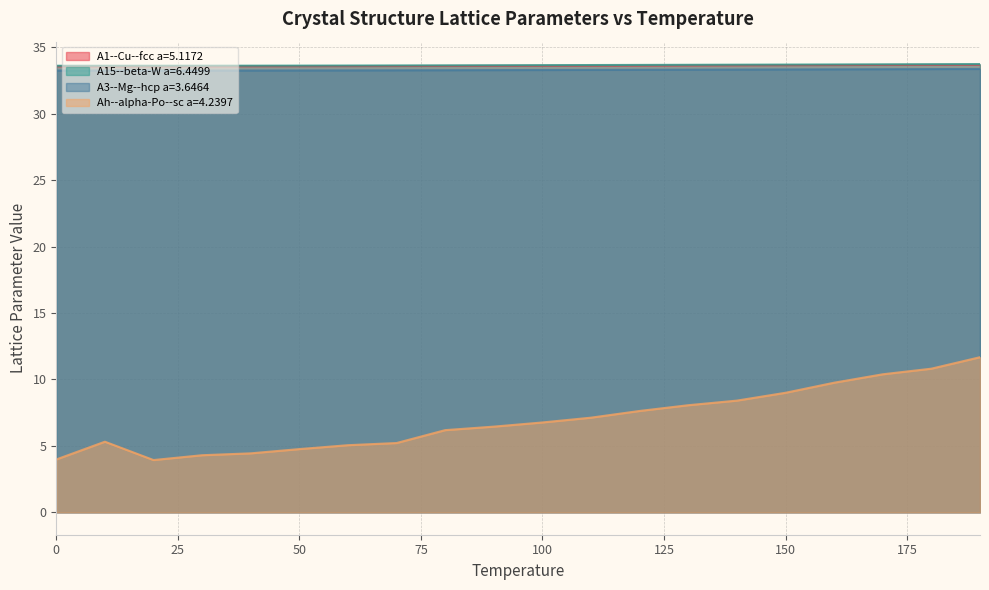

Reading right to left, transcribe all the data shown in this chart.

A1--Cu--fcc a=5.1172: 33.7	33.7	33.7	33.7	33.7	33.6	33.6	33.6	33.6	33.6	33.6	33.6	33.6	33.6	33.6	33.6	33.6	33.6	33.6	33.6
A15--beta-W a=6.4499: 33.7	33.7	33.7	33.7	33.7	33.7	33.7	33.7	33.7	33.7	33.6	33.6	33.6	33.6	33.6	33.6	33.6	33.6	33.6	33.6
A3--Mg--hcp a=3.6464: 33.4	33.4	33.3	33.3	33.3	33.3	33.3	33.3	33.3	33.3	33.3	33.3	33.3	33.3	33.3	33.3	33.2	33.2	33.2	33.2
Ah--alpha-Po--sc a=4.2397: 11.7	10.8	10.4	9.8	9.0	8.4	8.1	7.6	7.1	6.8	6.4	6.2	5.2	5.1	4.8	4.4	4.3	3.9	5.3	4.0